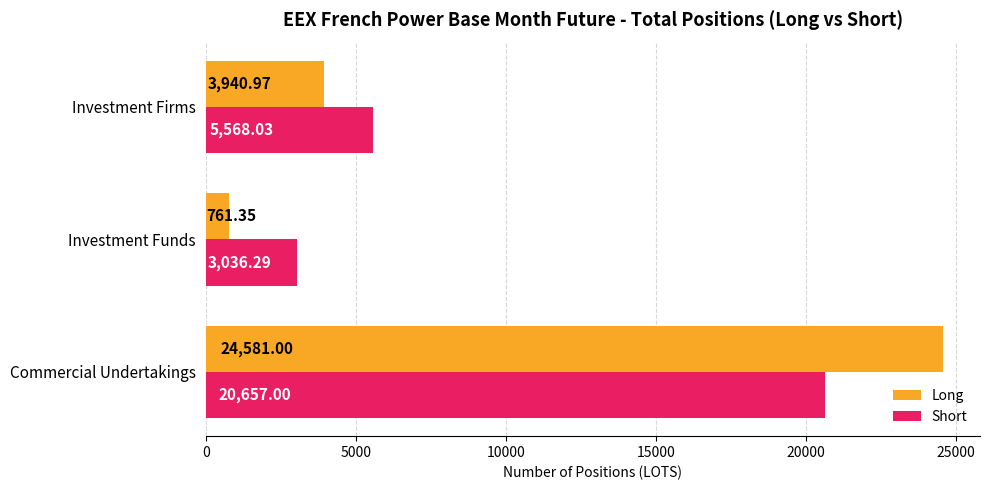

How many distinct data groups are displayed?

2